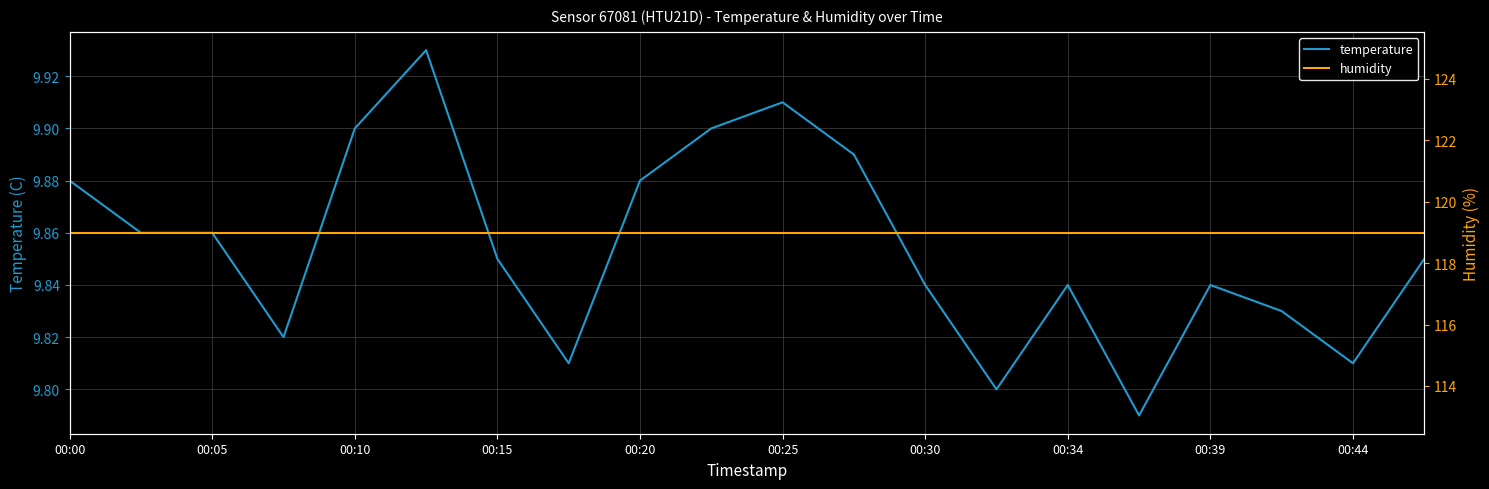

What are all the series names shown in the legend?

temperature, humidity